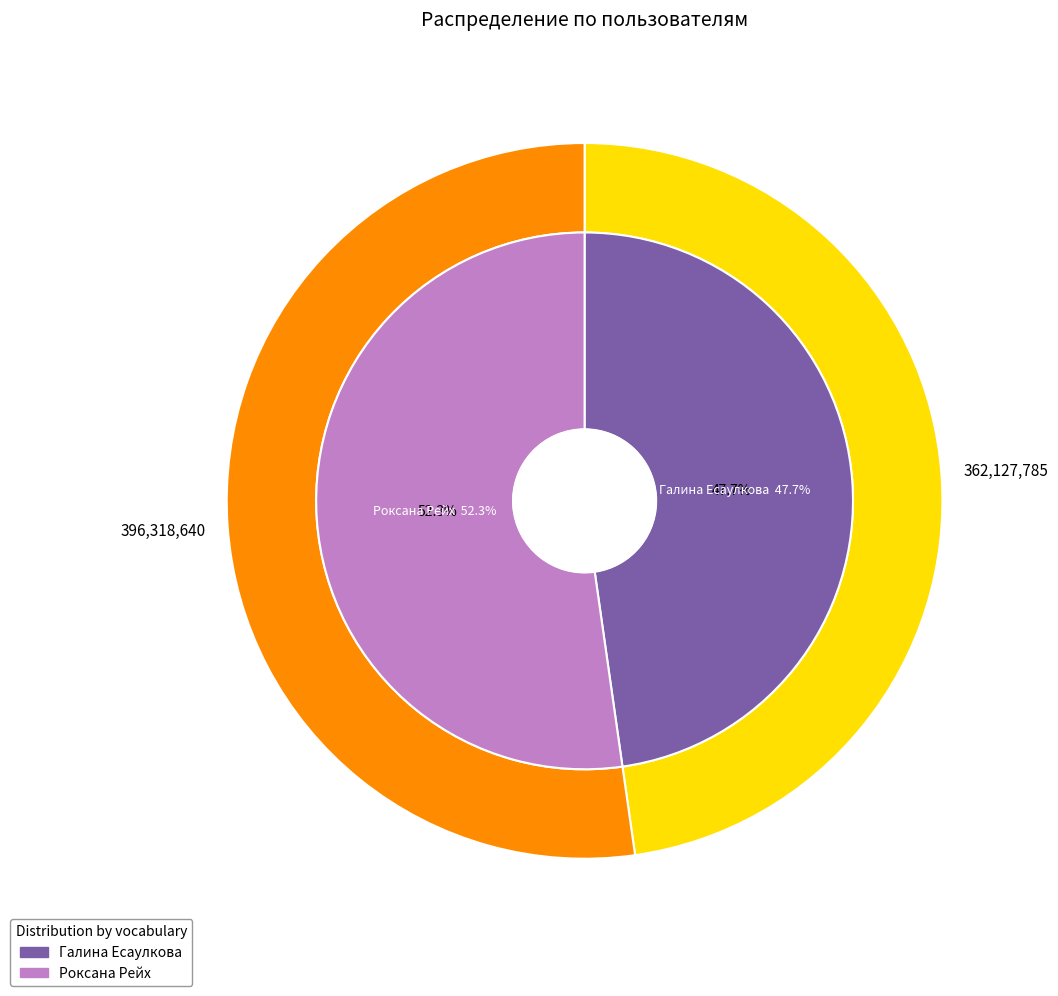

Is it true that Роксана Рейх is 39% of the pie?

False